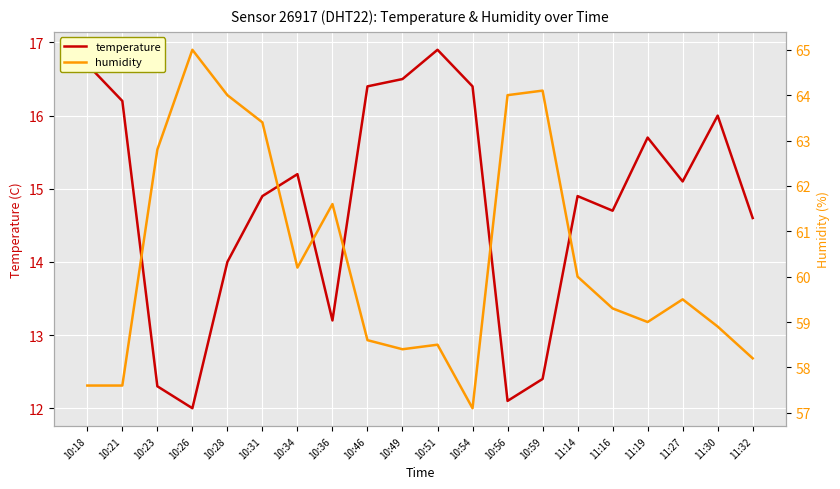

True or false: temperature and humidity intersect in this chart.

False